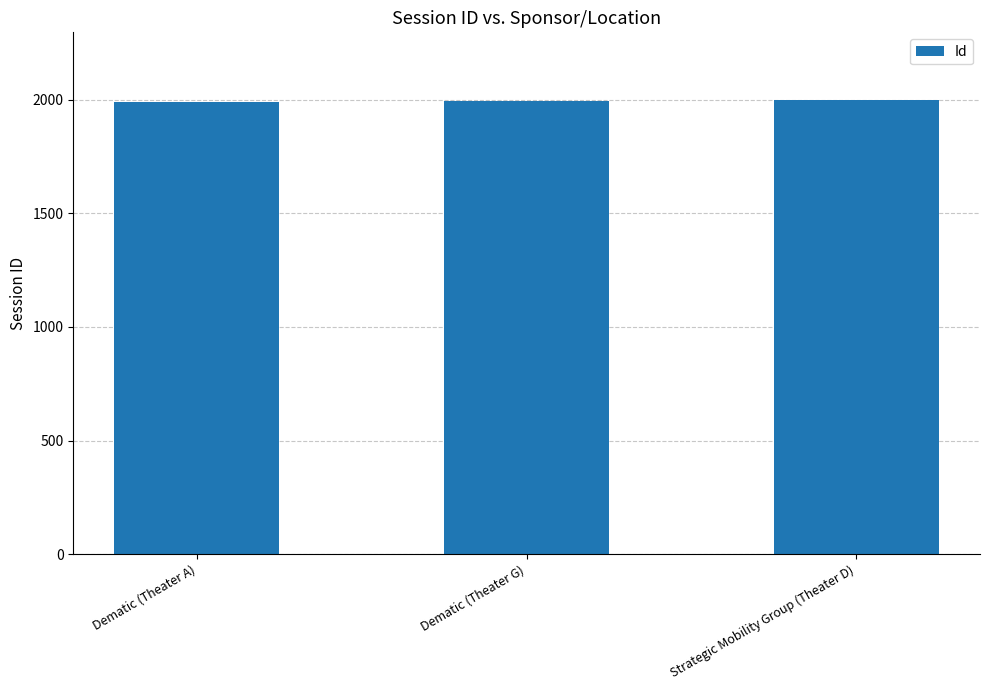

What is the label of the 1st bar from the left?

Dematic (Theater A)